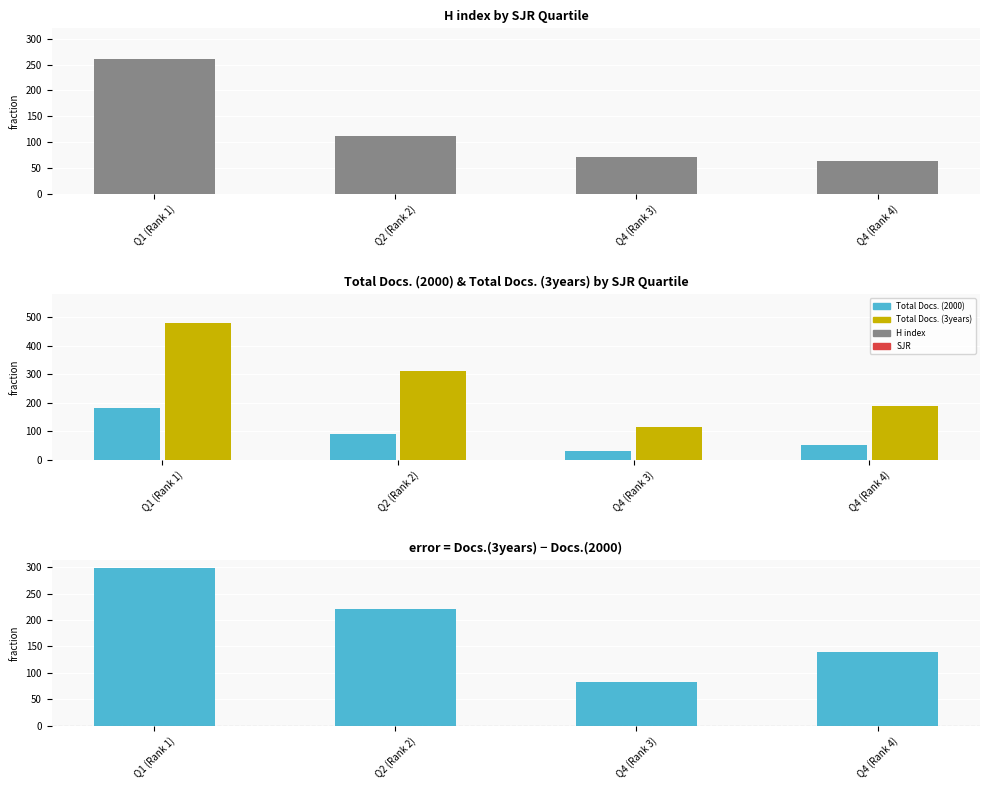

What is the total value across all series at Q2 (Rank 2)?

732